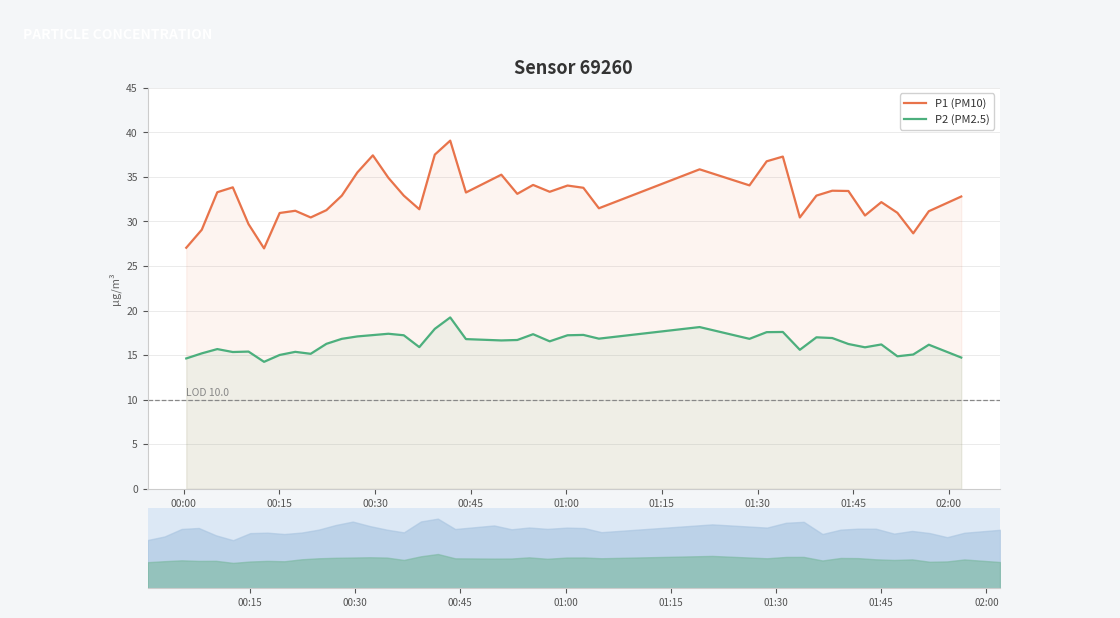

How many lines are shown in the chart?

2